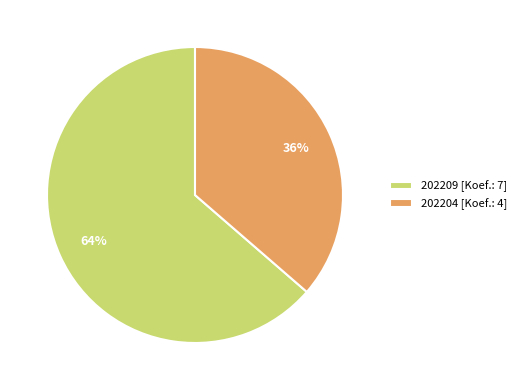

To the nearest percent, what is the average slice percentage?

50%